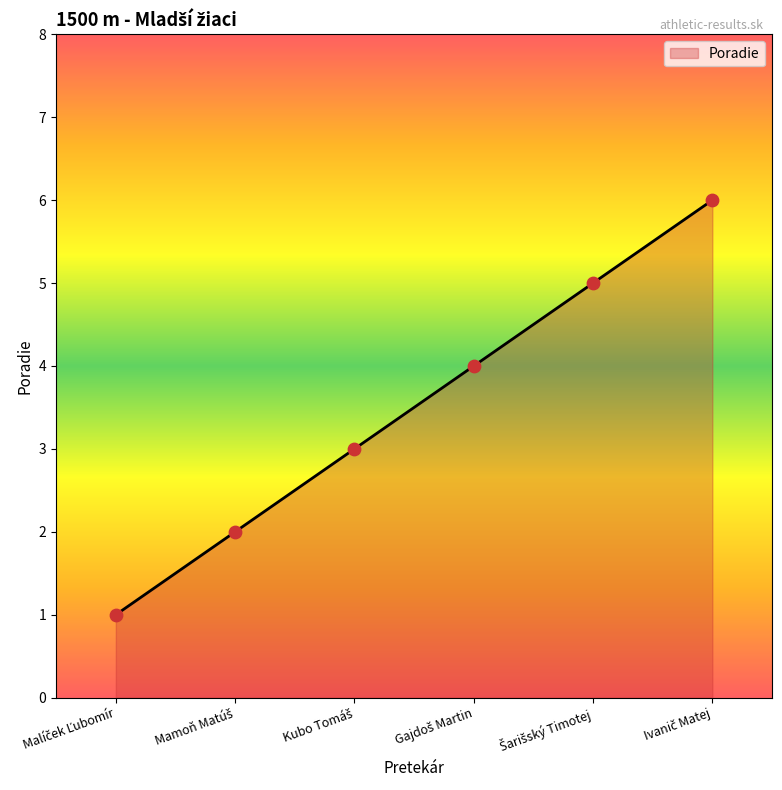

What is the greatest value displayed?

6